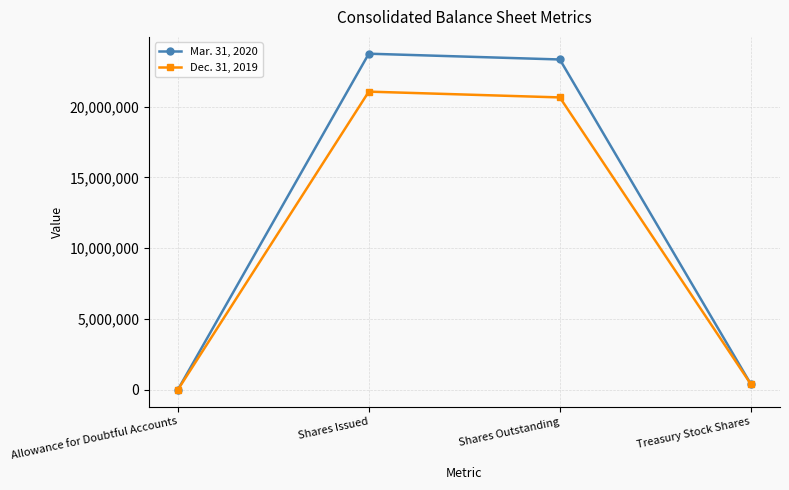

What are all the series names shown in the legend?

Mar. 31, 2020, Dec. 31, 2019